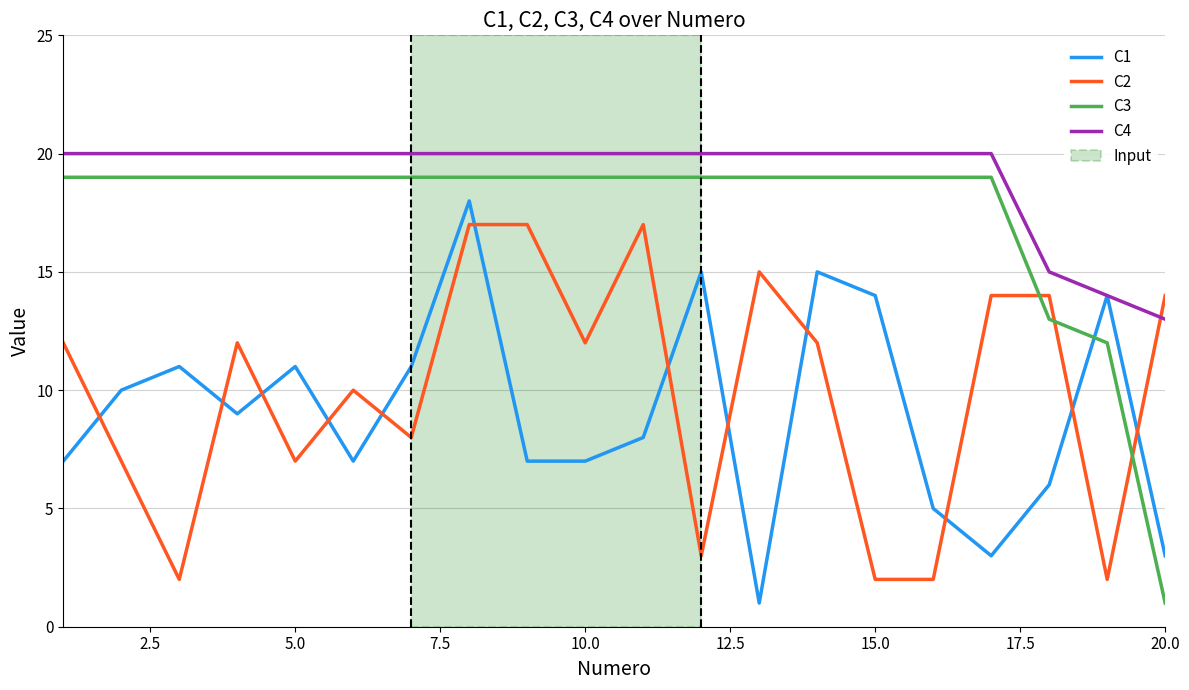

Rank the series by their maximum value, from lowest to highest.

C2, C1, C3, C4